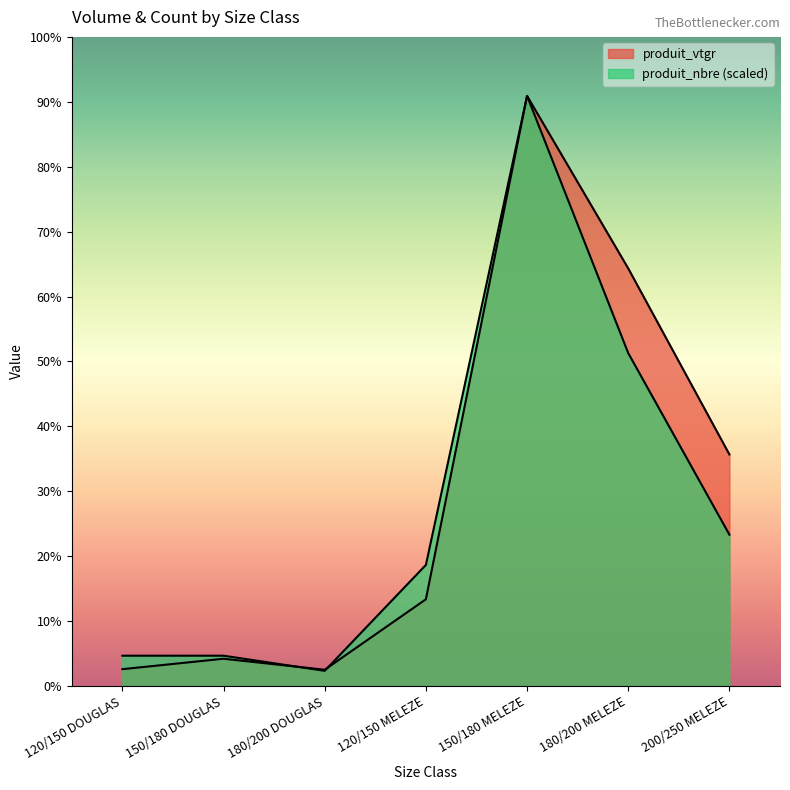

What is the label of the 2nd point from the right?

180/200 MELEZE